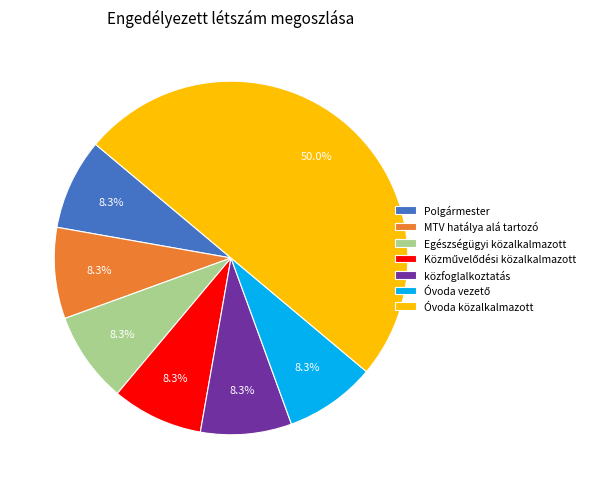

Is MTV hatálya alá tartozó the majority of the pie?

No